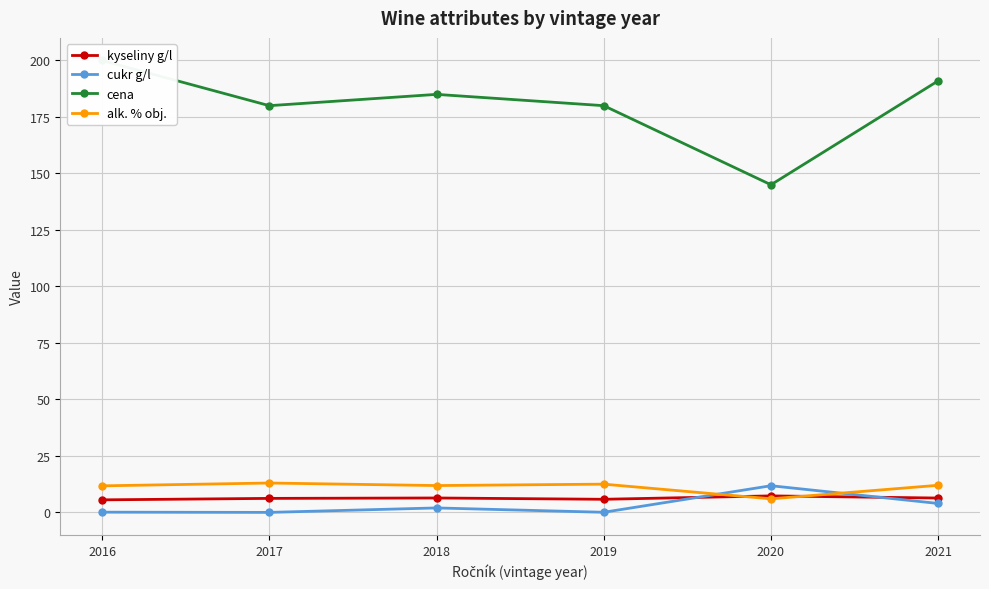

At which label does alk. % obj. first exceed 12?

2017